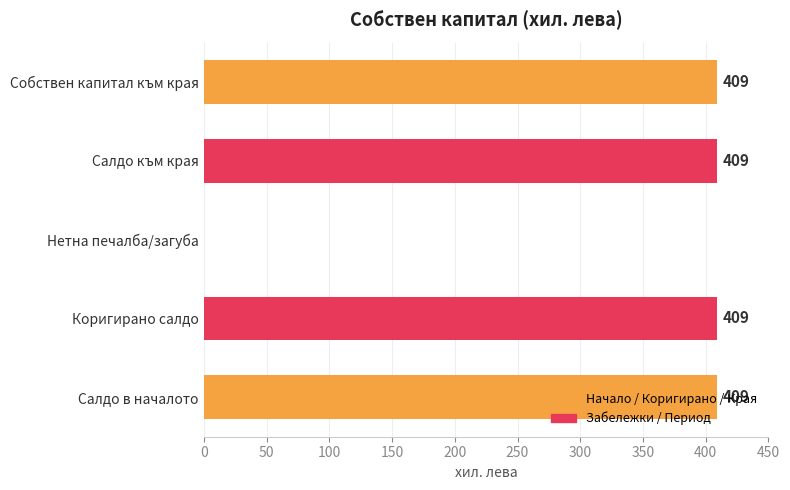

True or false: the data shows 189 at Коригирано салдо.

False